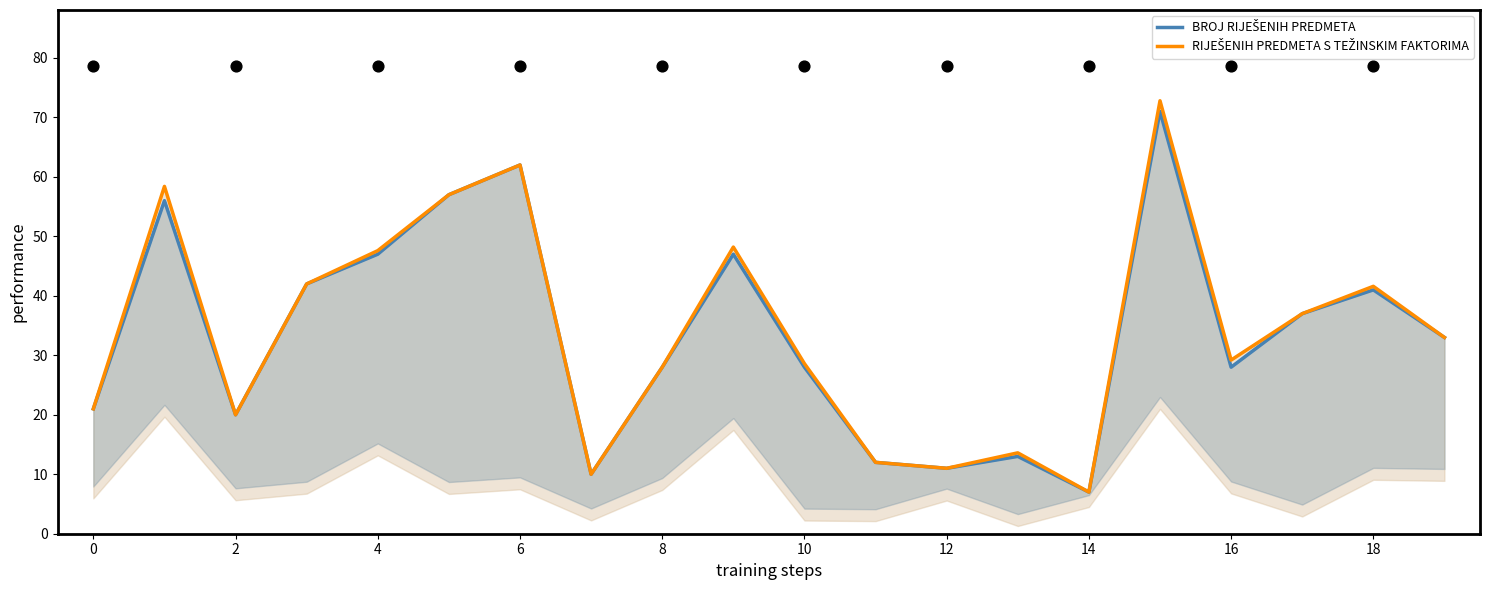

At how many categories does at least one series exceed 25?

13